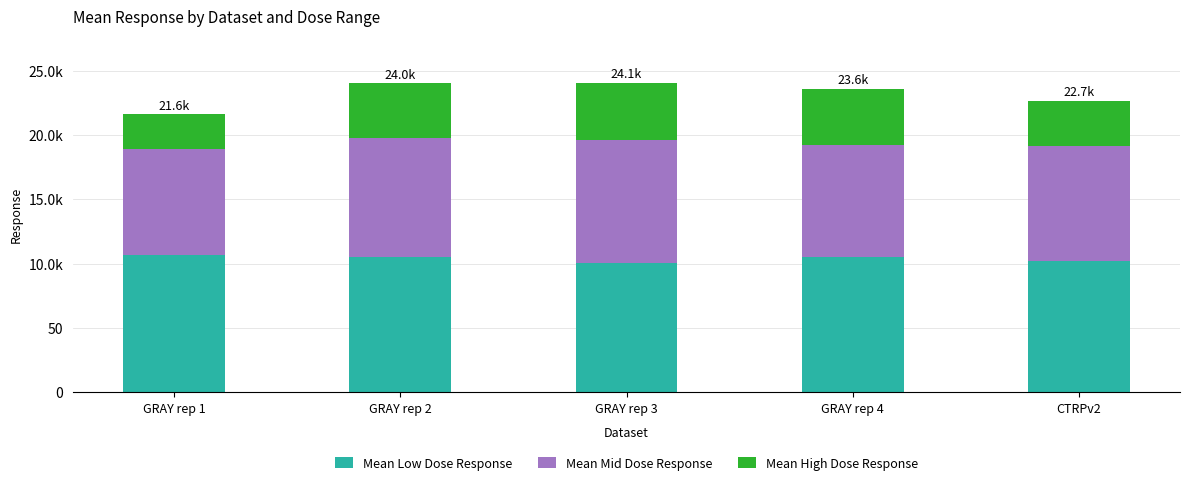

What is the sum of the Mean High Dose Response values at CTRPv2 and GRAY rep 2?

78.3